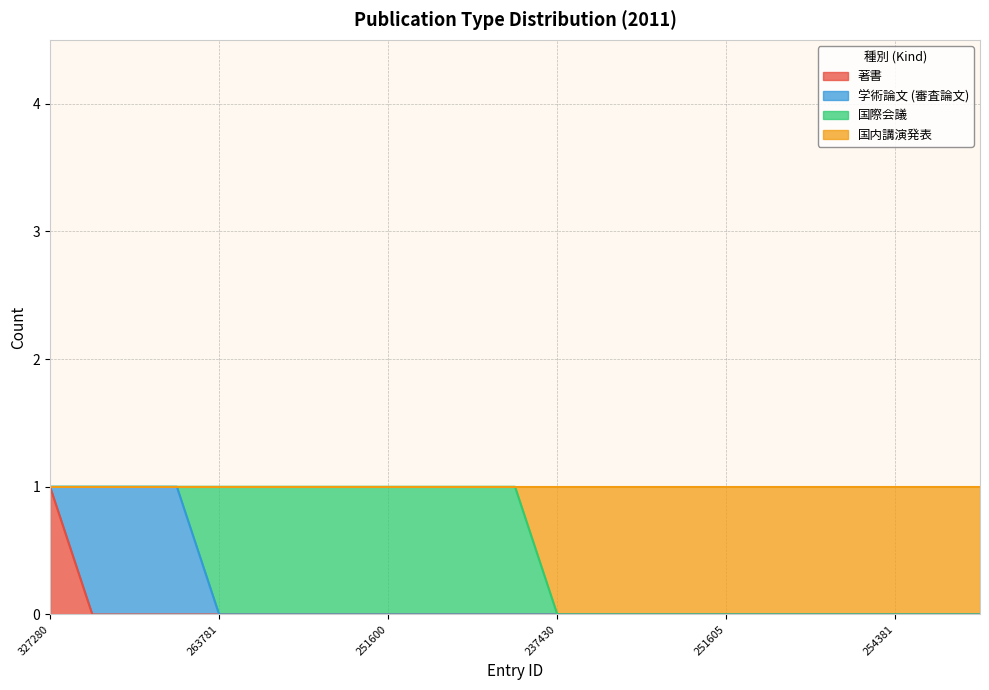

True or false: 著書 has more than 1 interior local peaks.

False